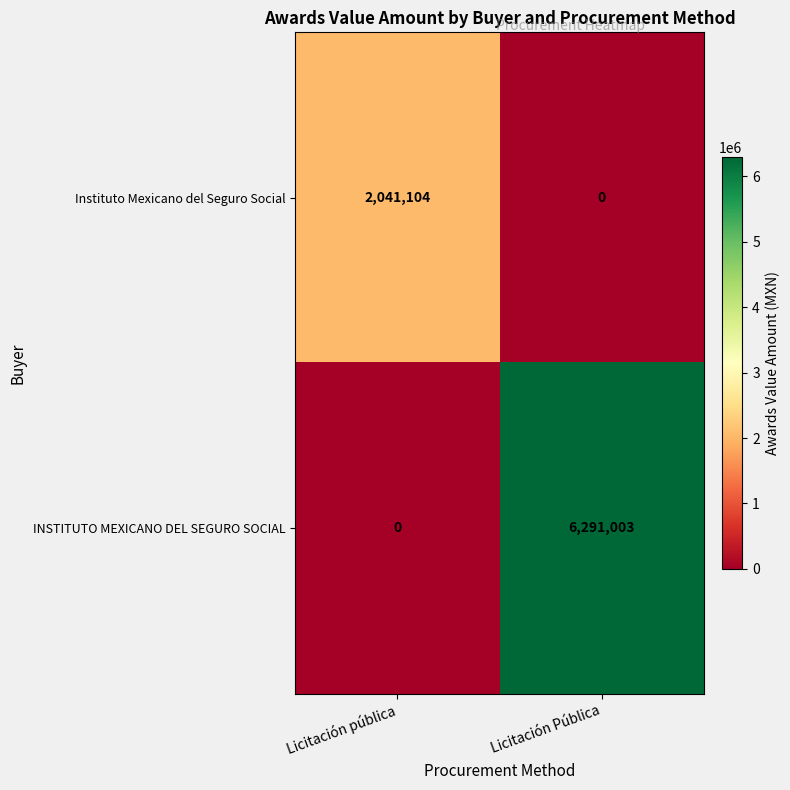

Is it true that INSTITUTO MEXICANO DEL SEGURO SOCIAL equals 4125257 at Licitación Pública?

False